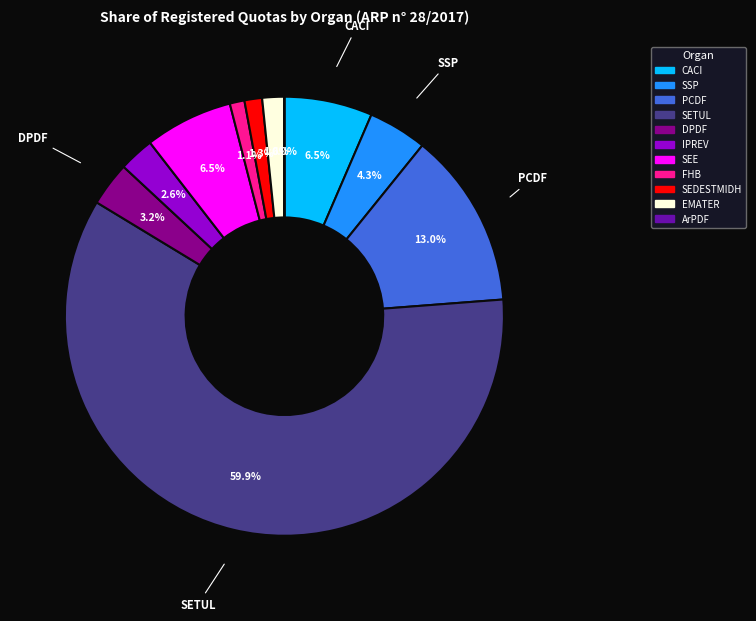

To the nearest percent, what is the average slice percentage?

9%